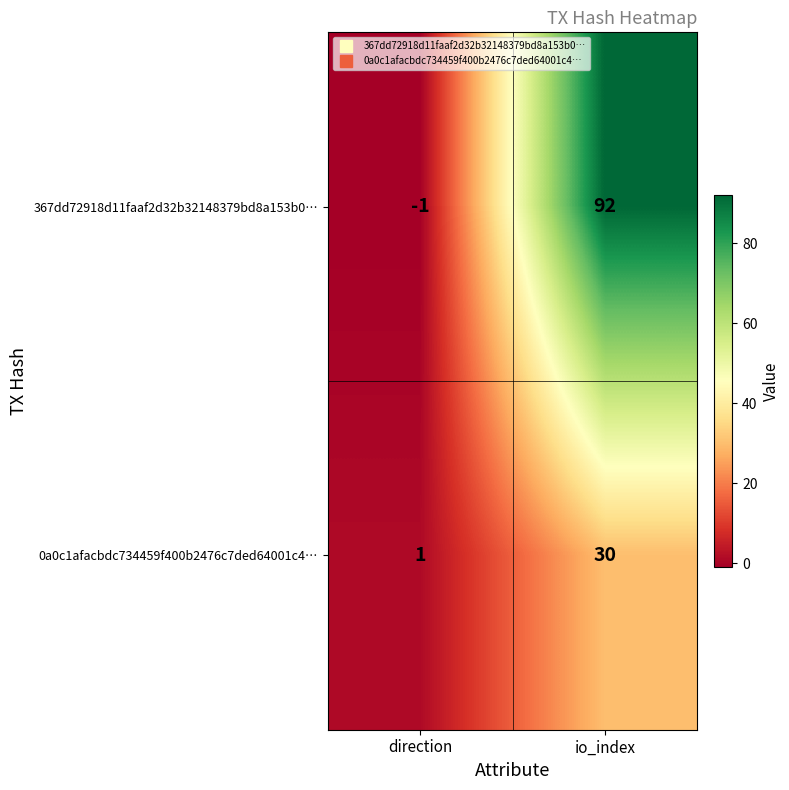

Rank the series by their maximum value, from lowest to highest.

0a0c1afacbdc734459f400b2476c7ded64001c4…, 367dd72918d11faaf2d32b32148379bd8a153b0…